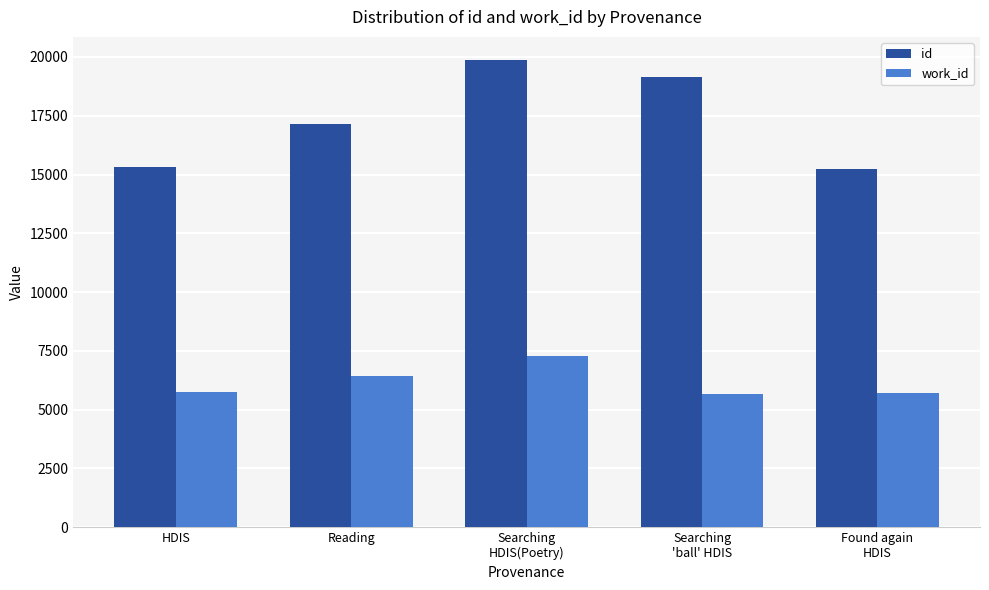

What is the value of the id bar at the 1st from the left?

15309